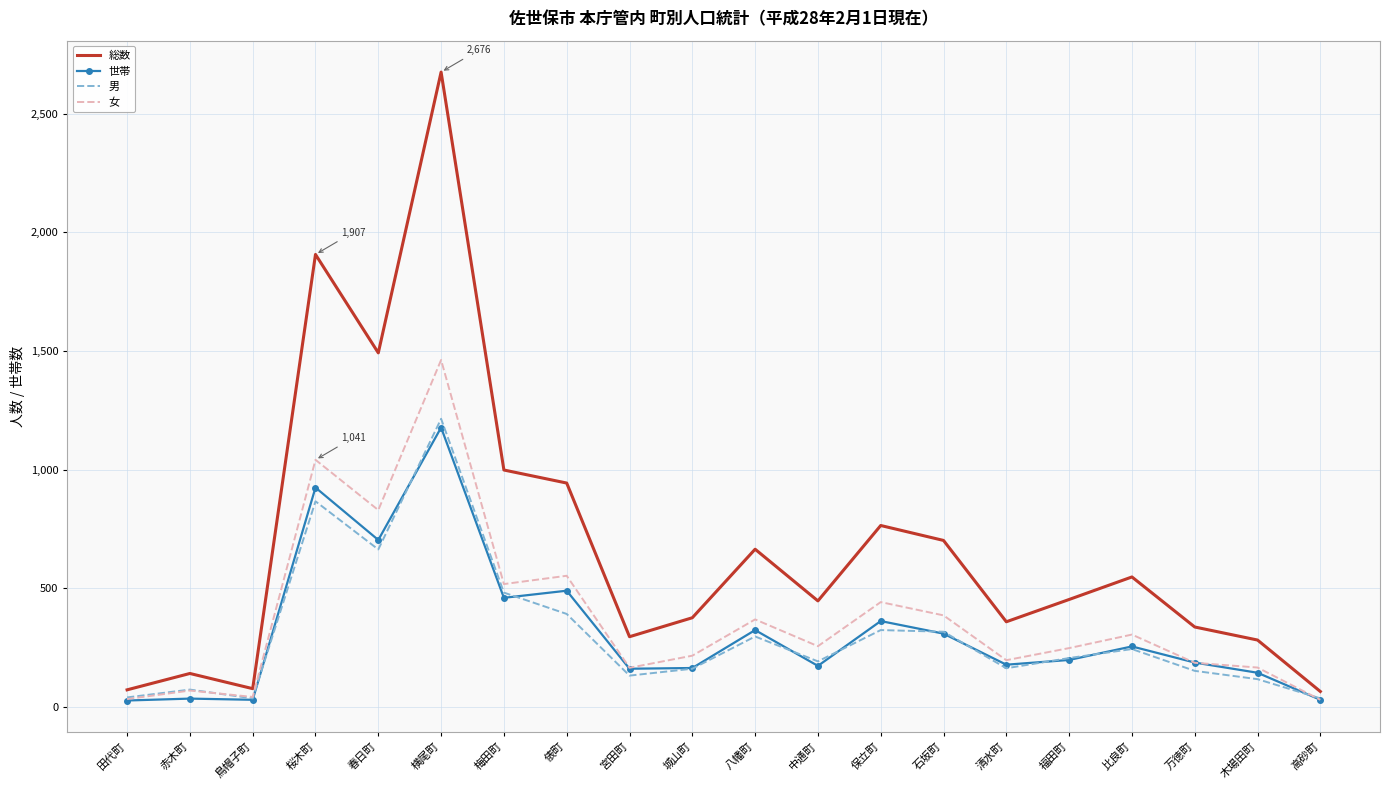

Between 宮田町 and 比良町, which series saw the biggest shift?

総数